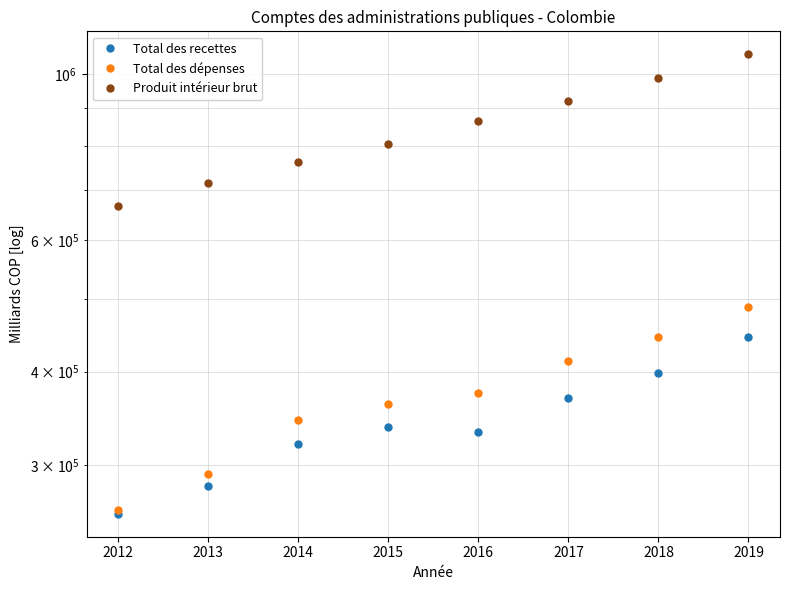

Reading left to right, list all the values displayed in this chart.

Total des recettes: 2012=258295.0	2013=281273.0	2014=320589.0	2015=336838.0	2016=331903.0	2017=368263.0	2018=398756.0	2019=445124.0
Total des dépenses: 2012=260967.0	2013=292178.0	2014=344354.0	2015=362163.0	2016=373937.0	2017=412827.0	2018=445197.0	2019=487516.0
Produit intérieur brut: 2012=666507.0	2013=714093.0	2014=762903.0	2015=804692.0	2016=863782.0	2017=920471.0	2018=985931.0	2019=1061729.5